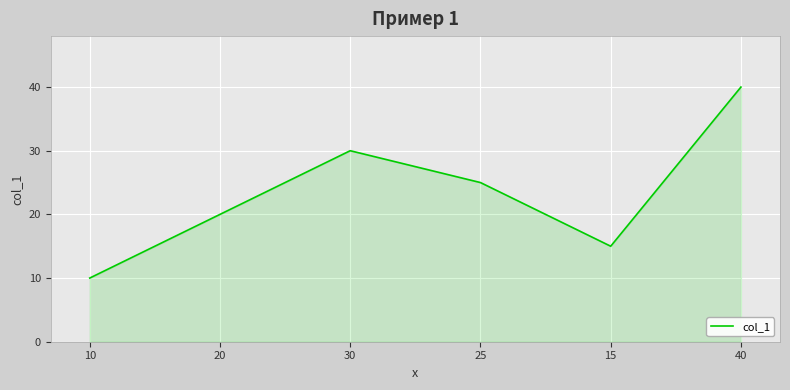

What is the change in value from 10 to 25?

+15